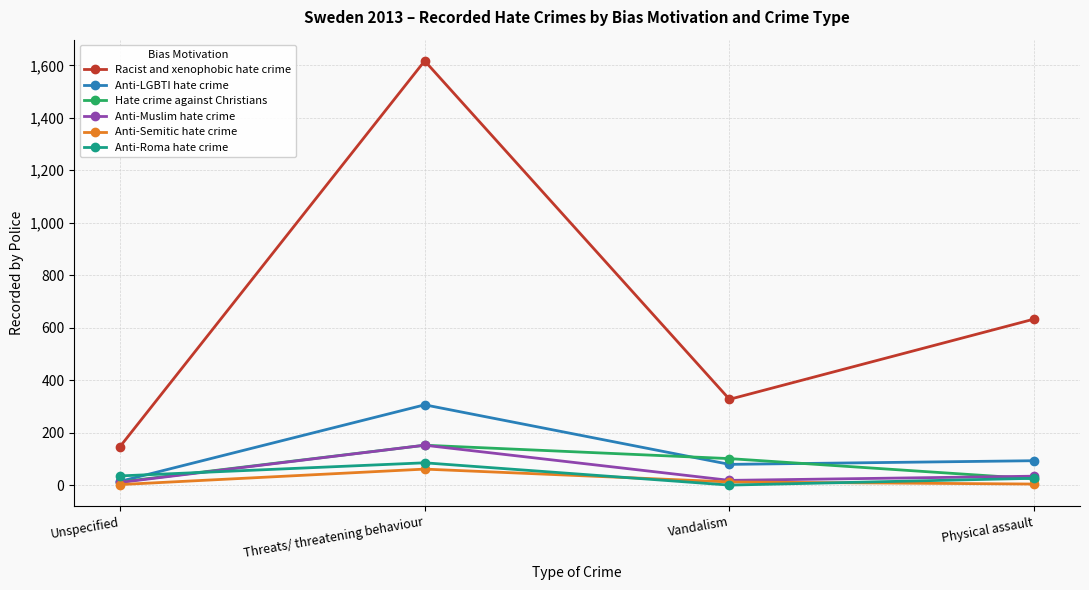

What is the sum of the Anti-Muslim hate crime values at Physical assault and Vandalism?

52